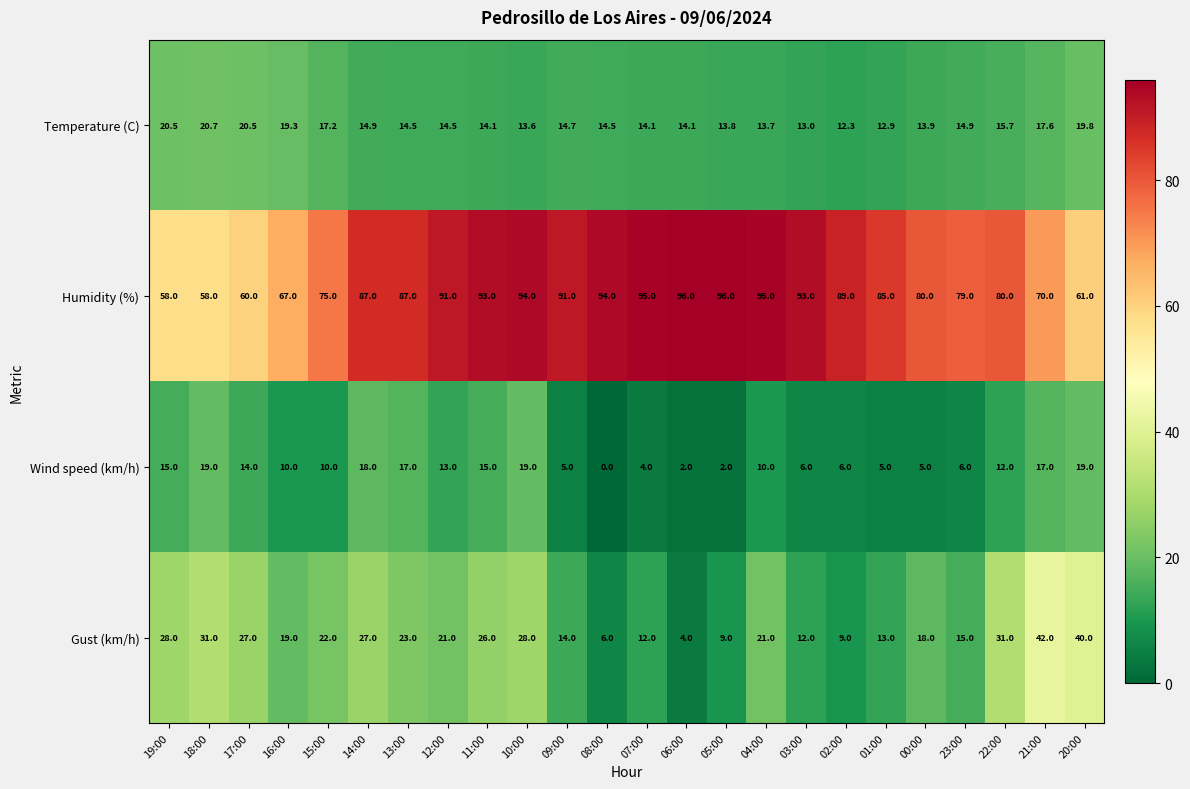

What is the approximate value of Gust (km/h) at 13:00?

23.0